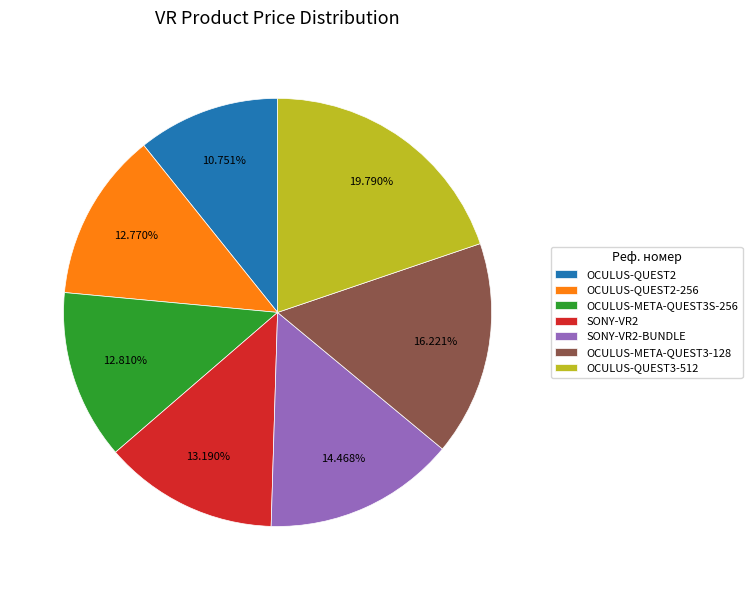

To the nearest percent, what percentage of the pie is OCULUS-QUEST2?

11%